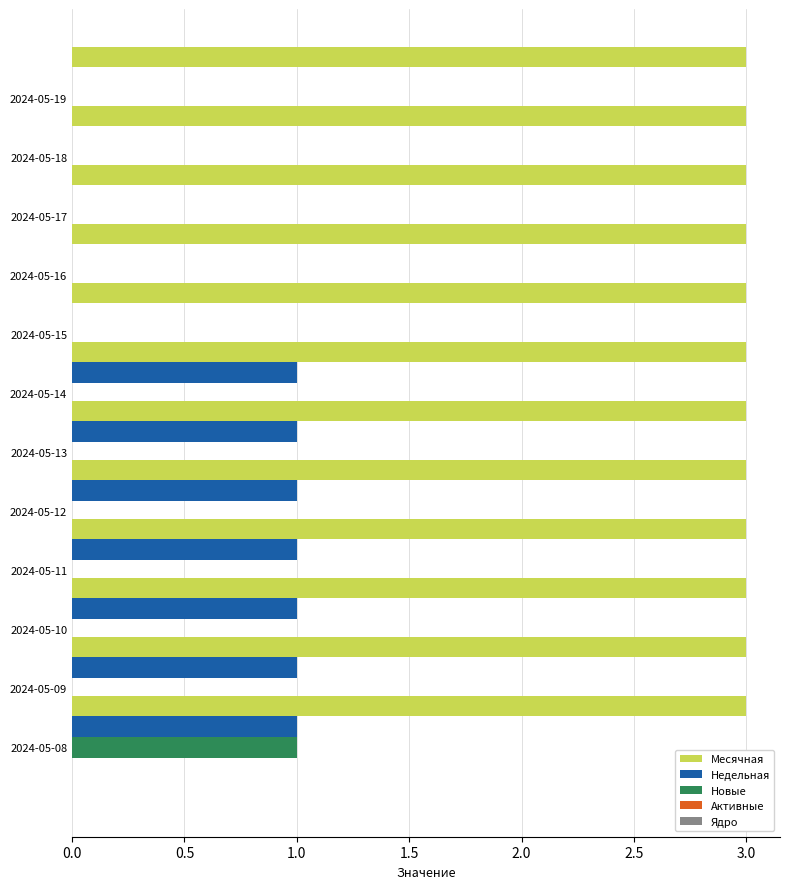

What is the maximum value shown in the chart?

3